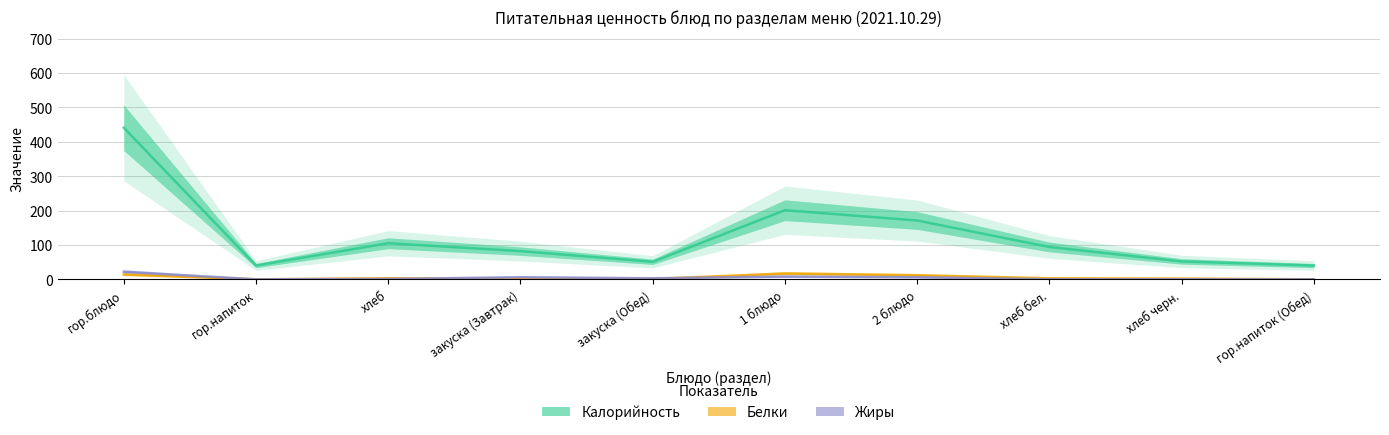

What is the difference between the maximum and minimum values in the Жиры series?

22